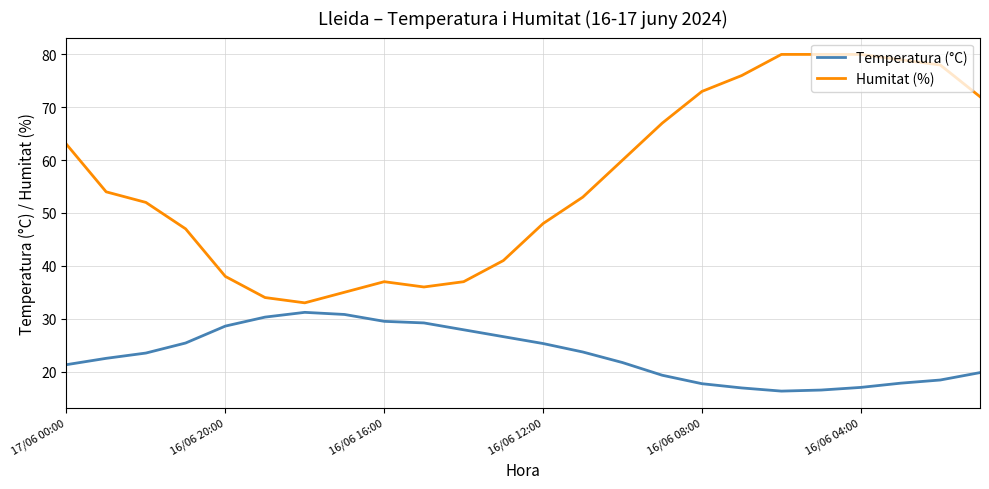

True or false: Temperatura (°C) and Humitat (%) intersect in this chart.

False